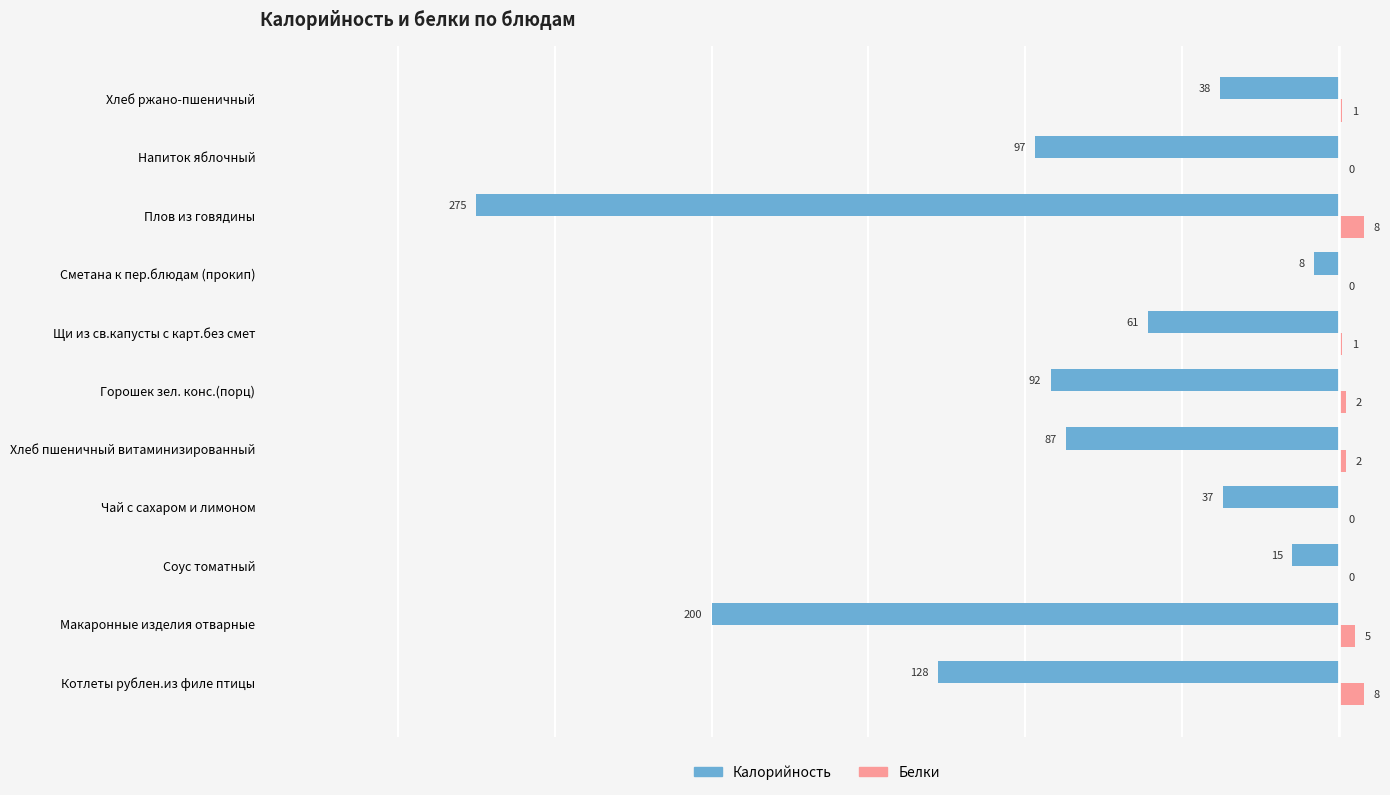

The Калорийность series shows -49 at Чай с сахаром и лимоном. True or false?

False